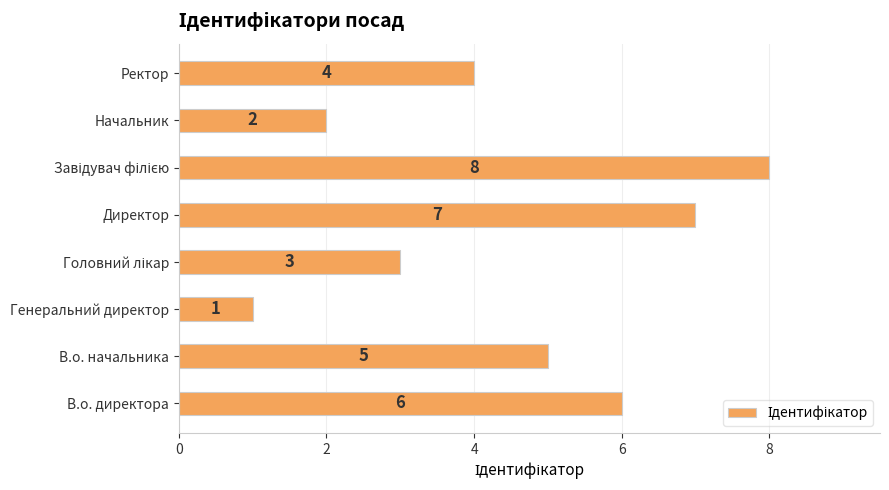

Count the values in the range 3 to 7.

5